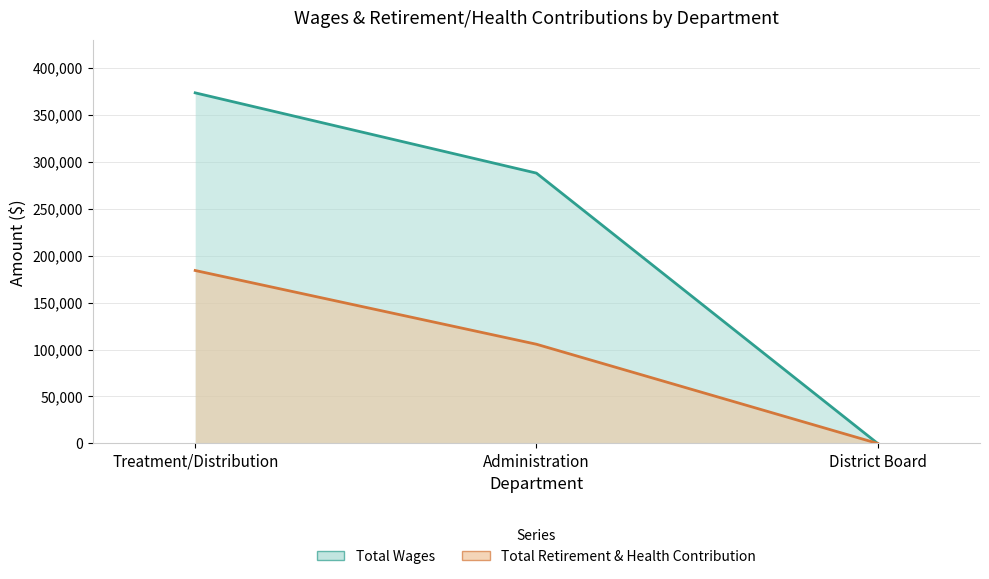

Count the number of data series in this chart.

2